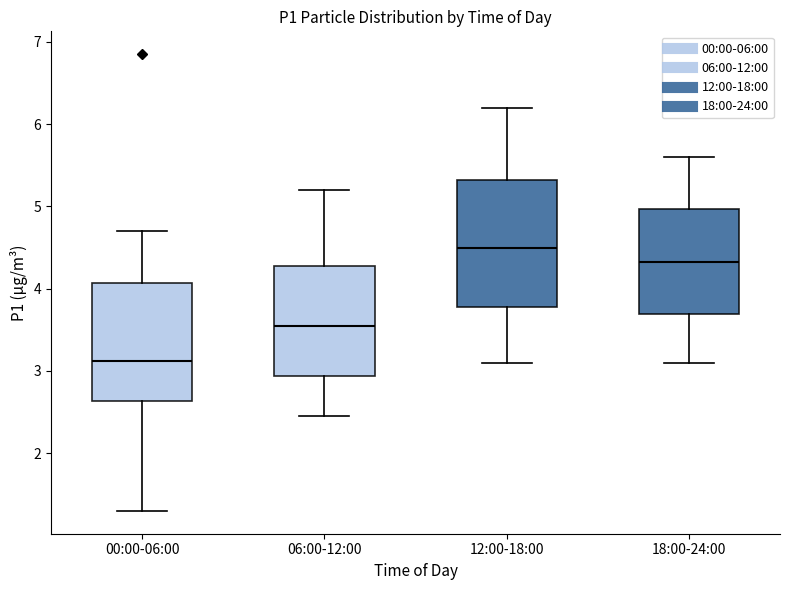

Where does the lower whisker of the box for 18:00-24:00 end on the y-axis? The values are not printed on the chart, so give them approximately, as read against the axis.

3.1